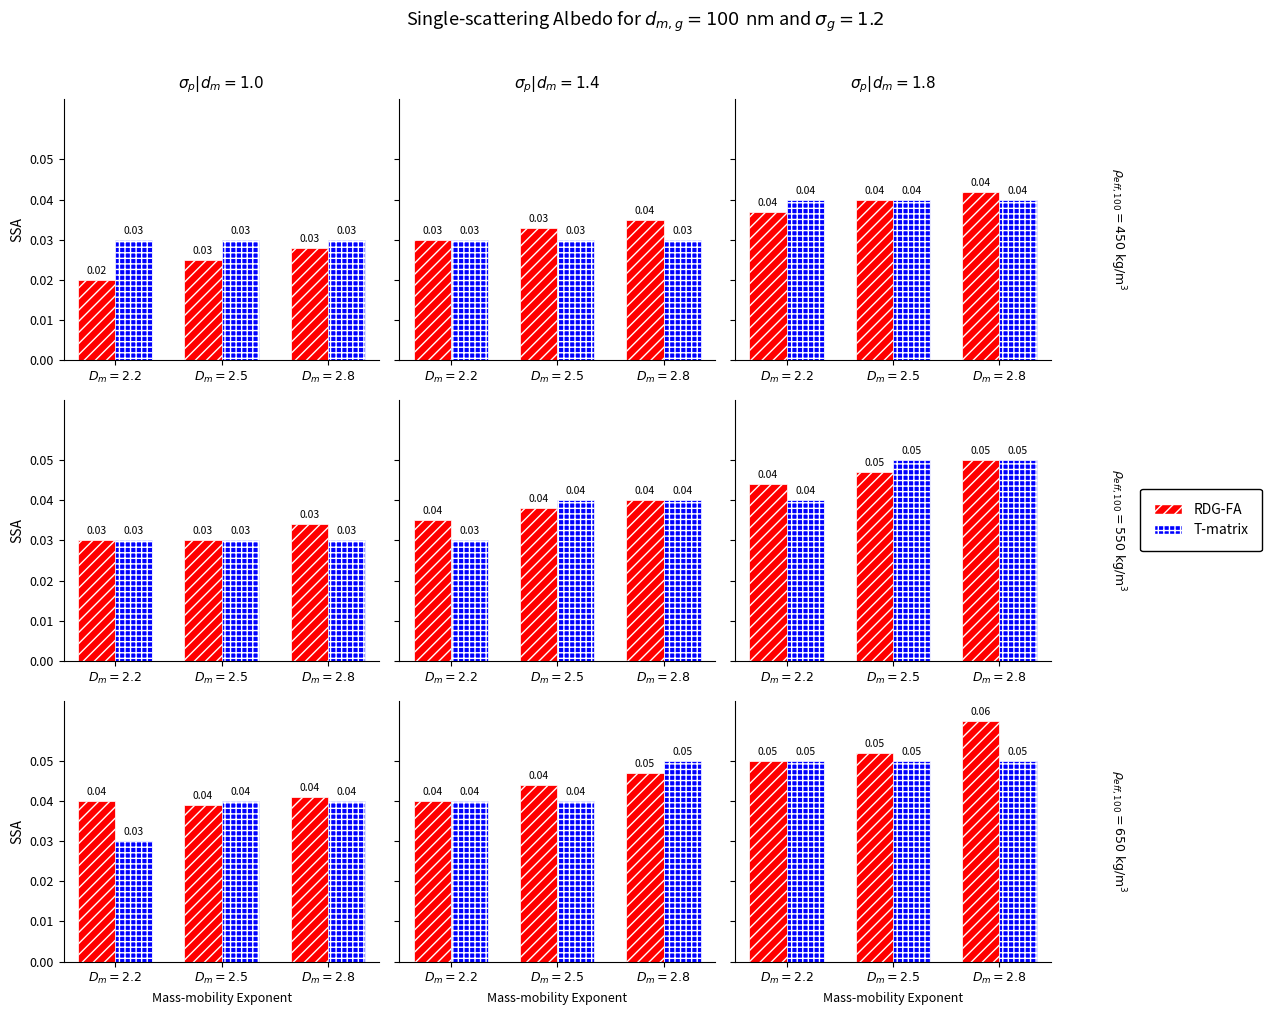

Does the chart contain any negative values?

No